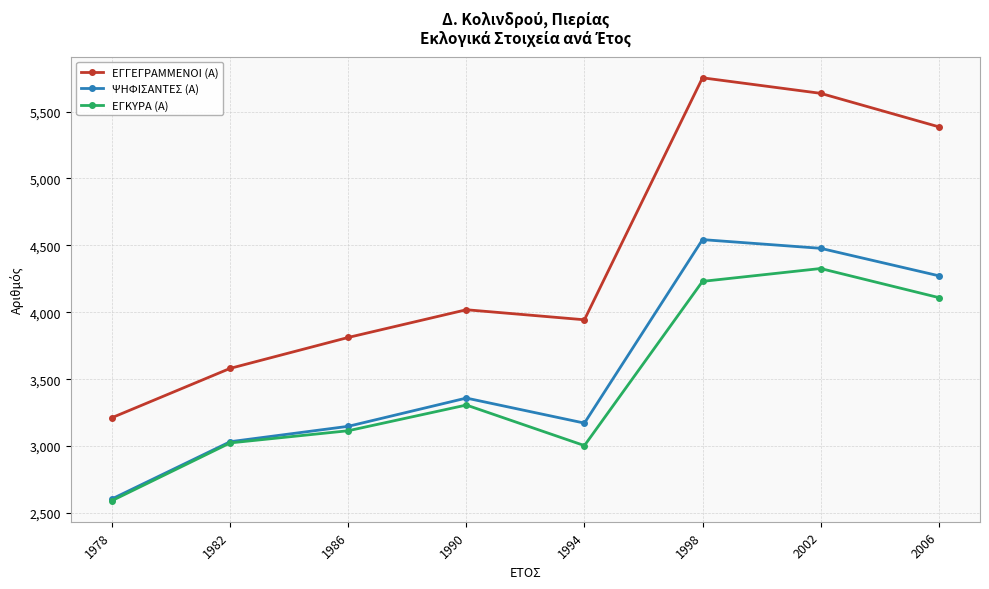

Where is ΕΓΓΕΓΡΑΜΜΕΝΟΙ (Α) nearest to the value 4482?

1990